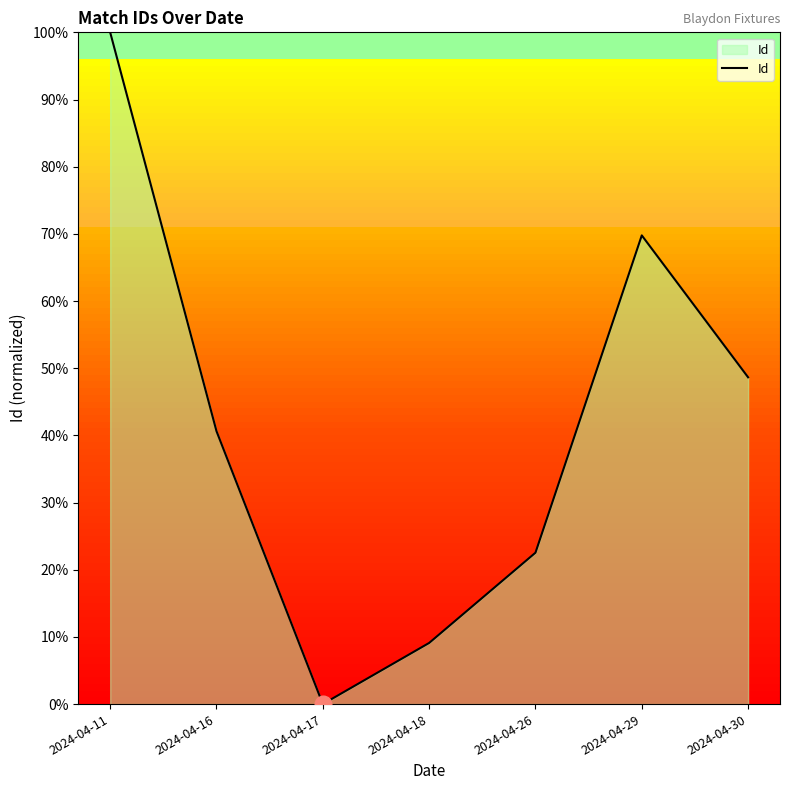

What is the difference between the maximum and minimum values?

100.0